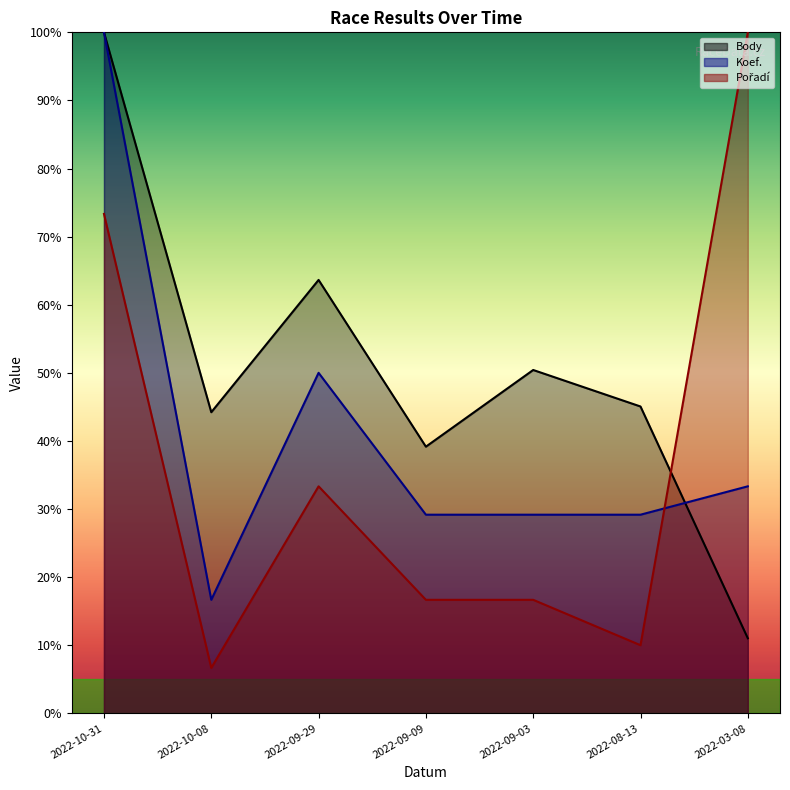

Read the Koef. value at 2022-08-13.

29.2